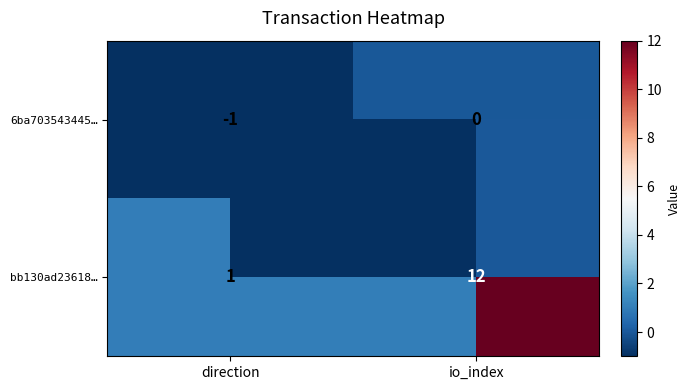

Is the value of 6ba703543445… at io_index greater than the value of bb130ad23618… at io_index?

No